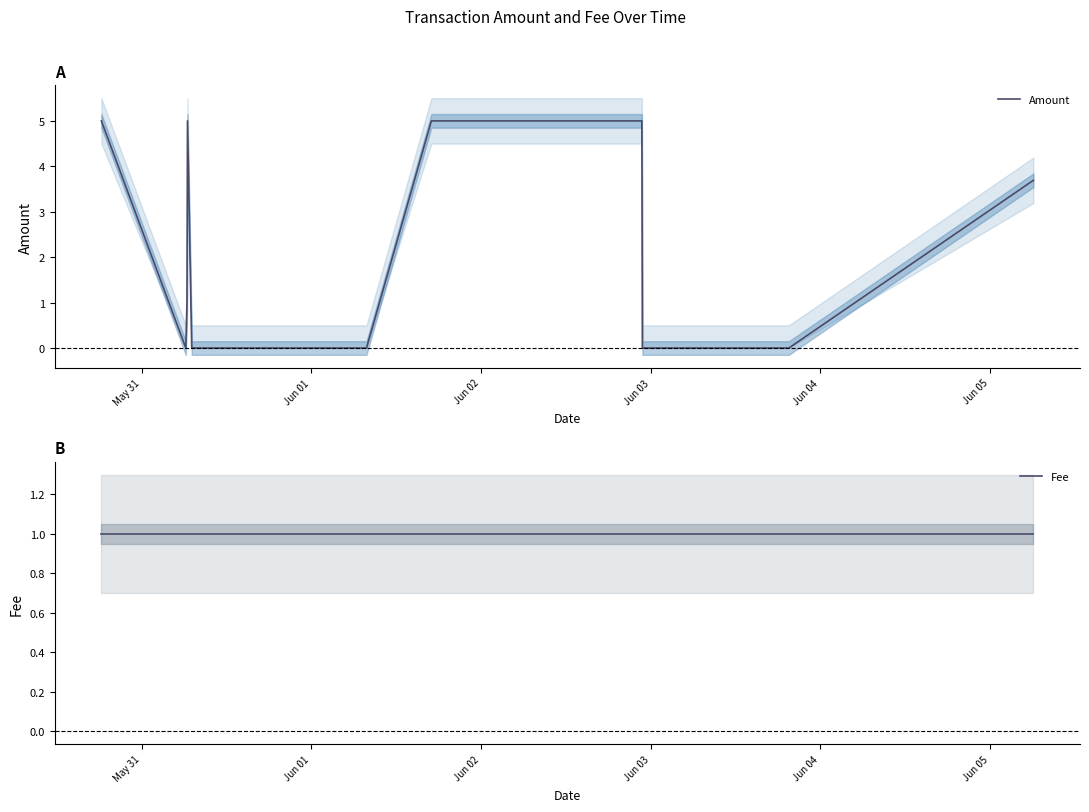

Is the value of Amount at Jun 03 greater than the value of Fee at 13?

Yes